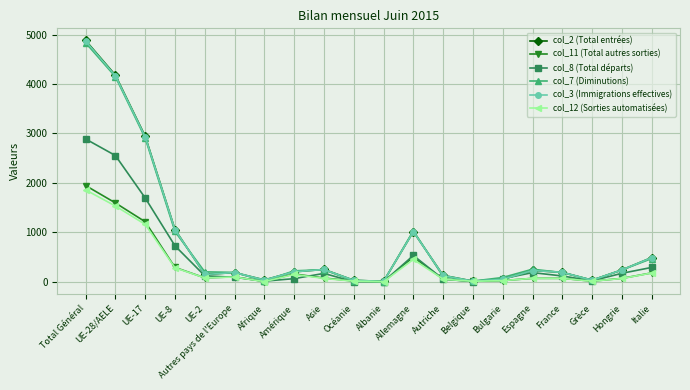

The value of col_2 (Total entrées) at Italie is 489. True or false?

True